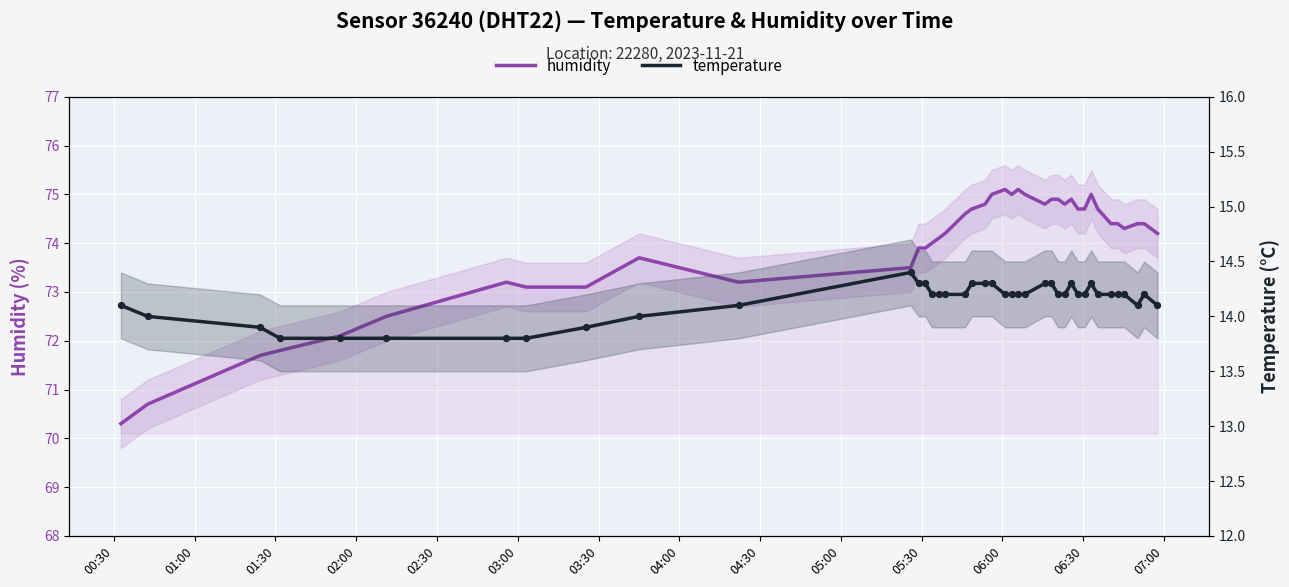

At how many categories does at least one series exceed 43?

40